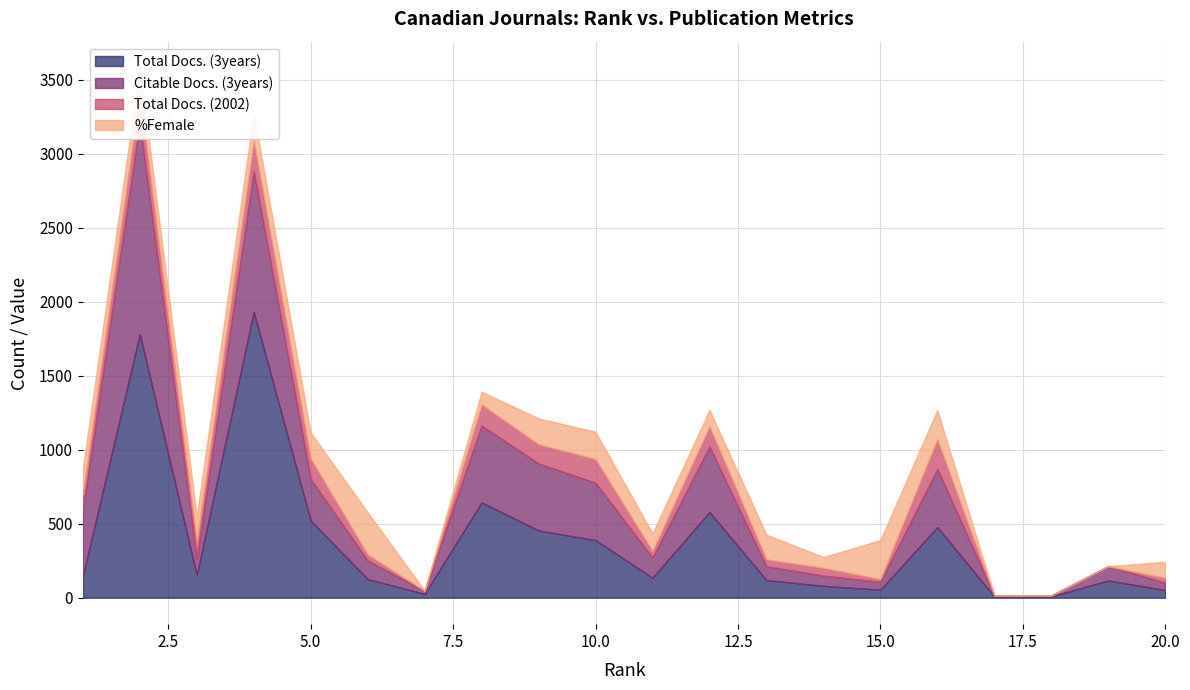

How many data points does each series have?

20